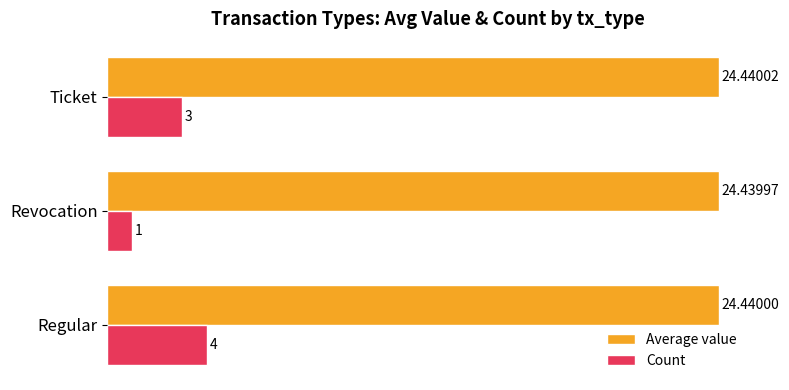

Rank the series by their maximum value, from lowest to highest.

Count, Average value